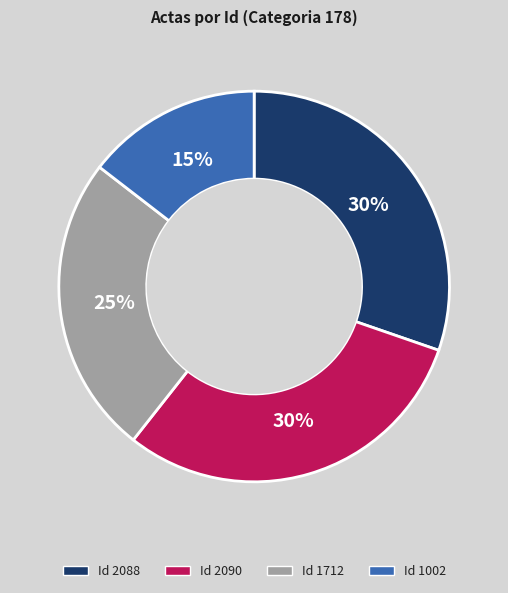

Is there any slice that represents more than half of the pie?

No